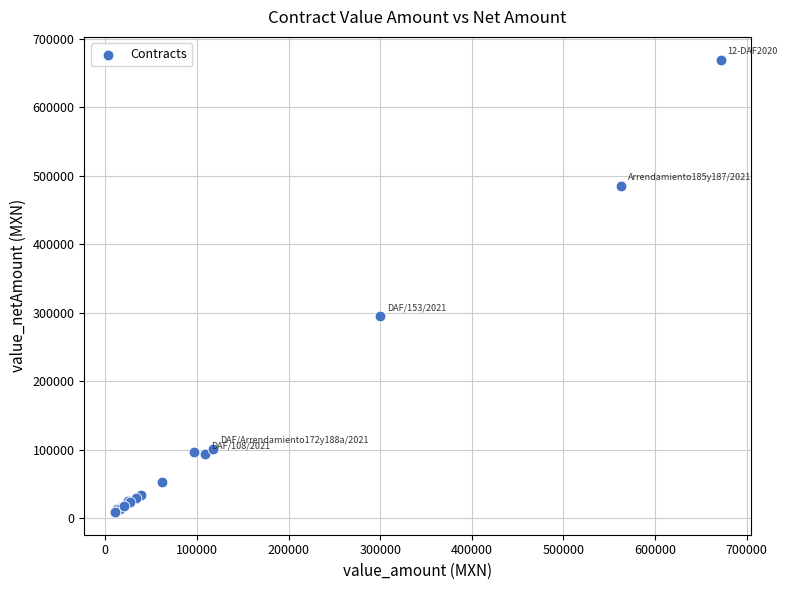

What Y value in the scatter plot is closest to 339346?

295000.0